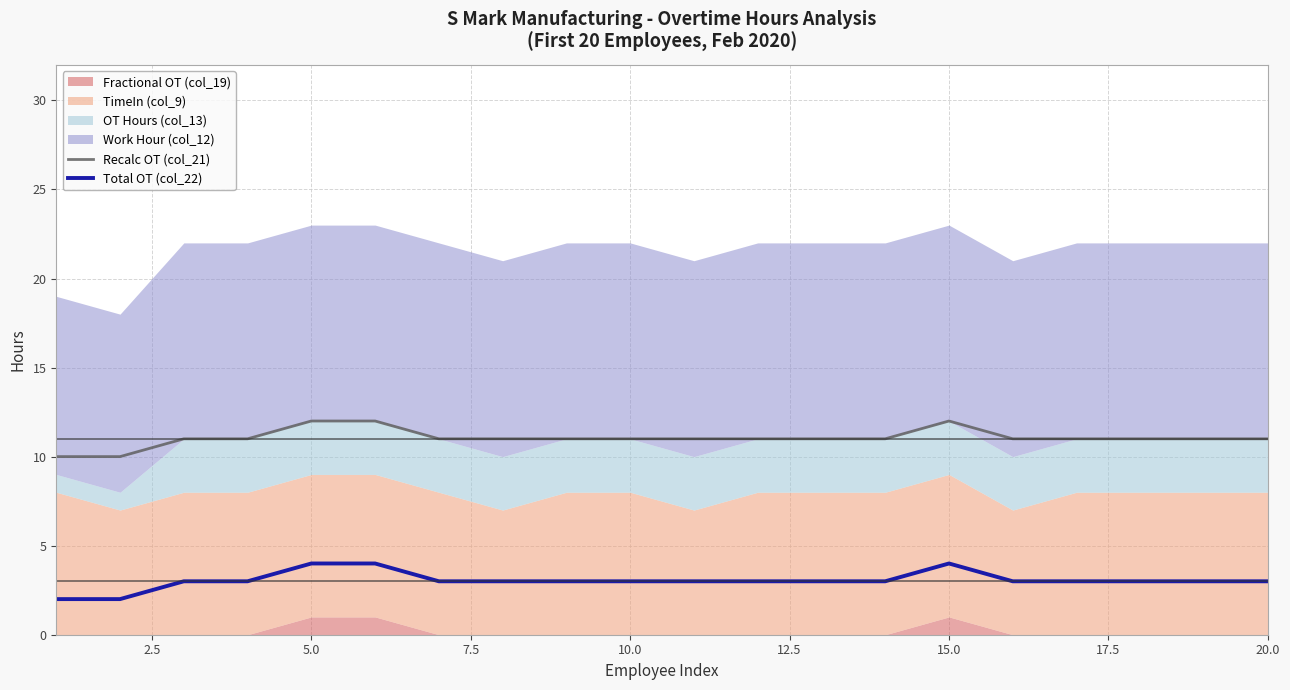

True or false: Recalc OT (col_21) and Total OT (col_22) intersect in this chart.

False